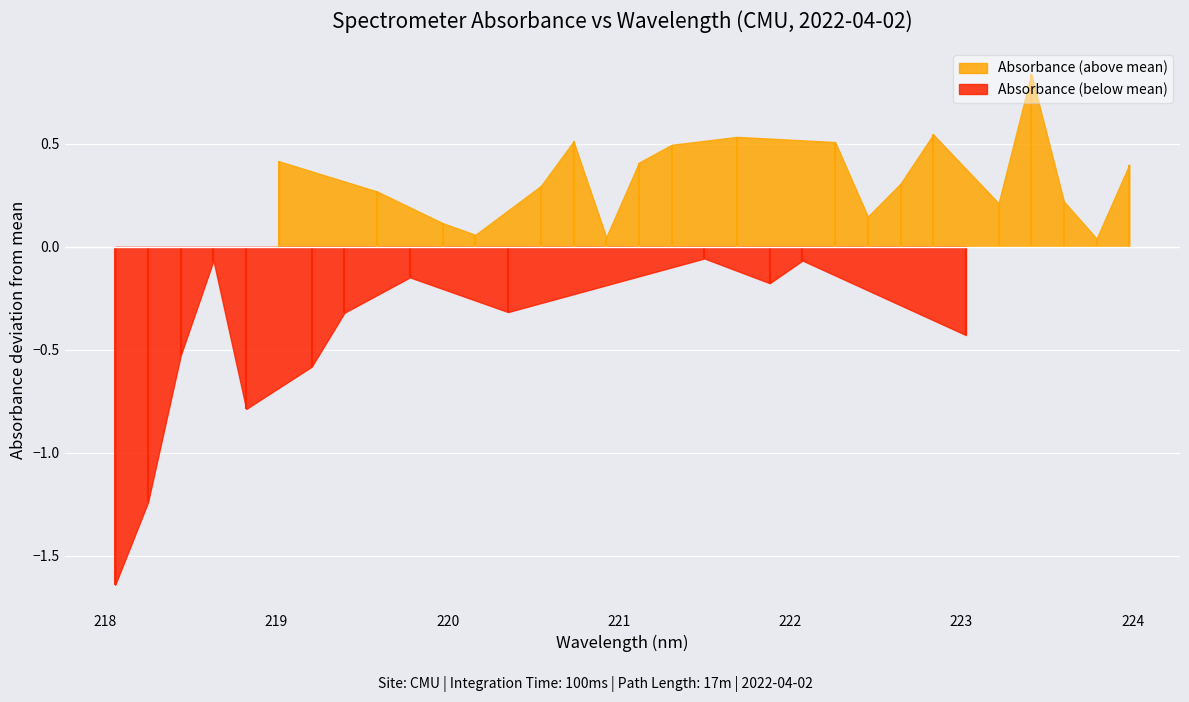

Which has a higher value, 223.5987 or 220.5444?

220.5444